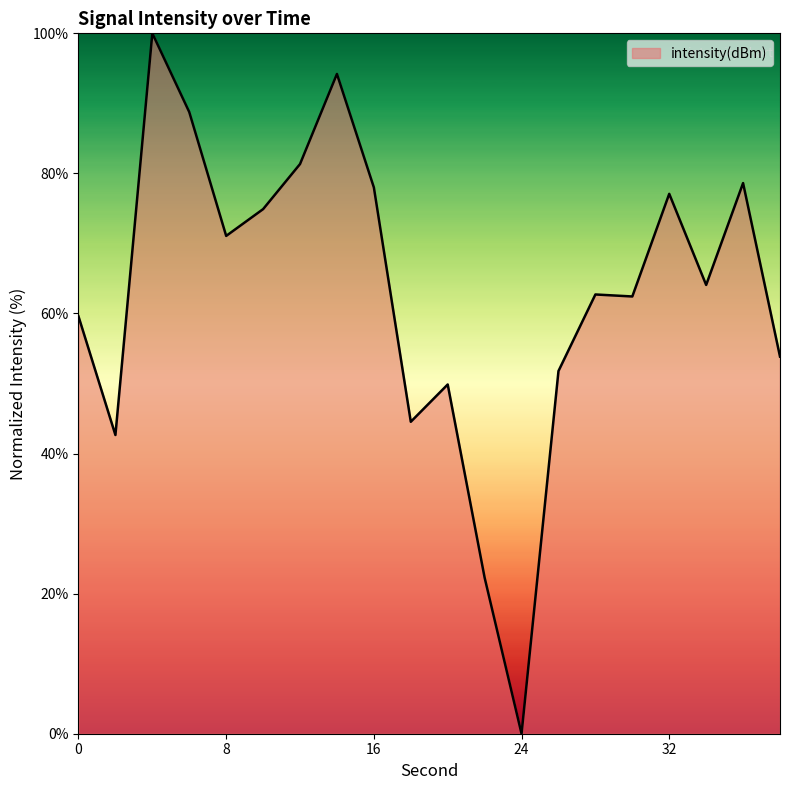

What is the difference between the second highest and second lowest values?

71.9